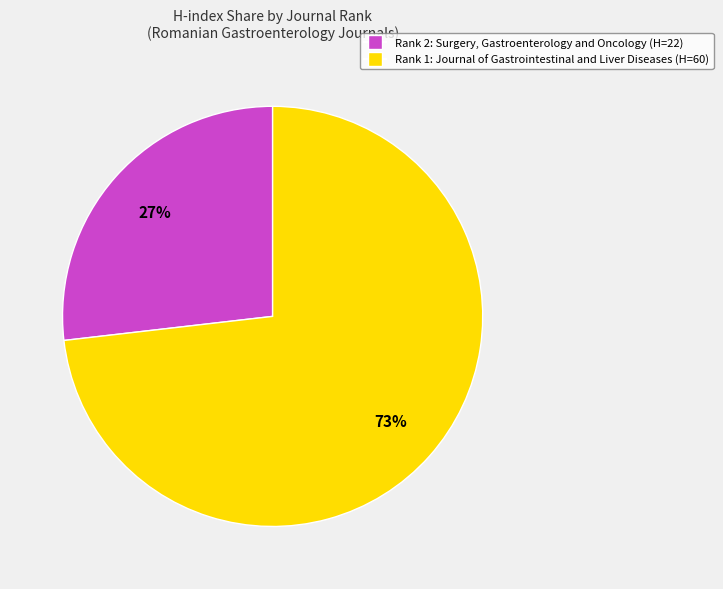

Is there any slice that represents more than half of the pie?

Yes